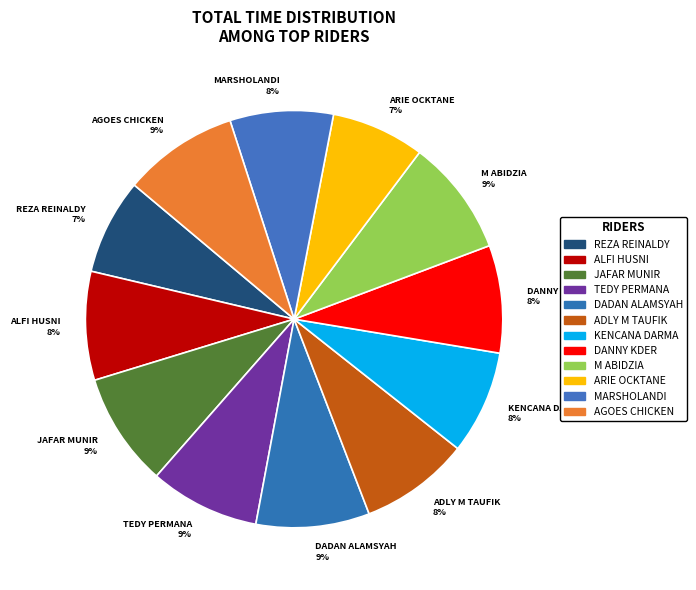

Does any single category account for the majority?

No